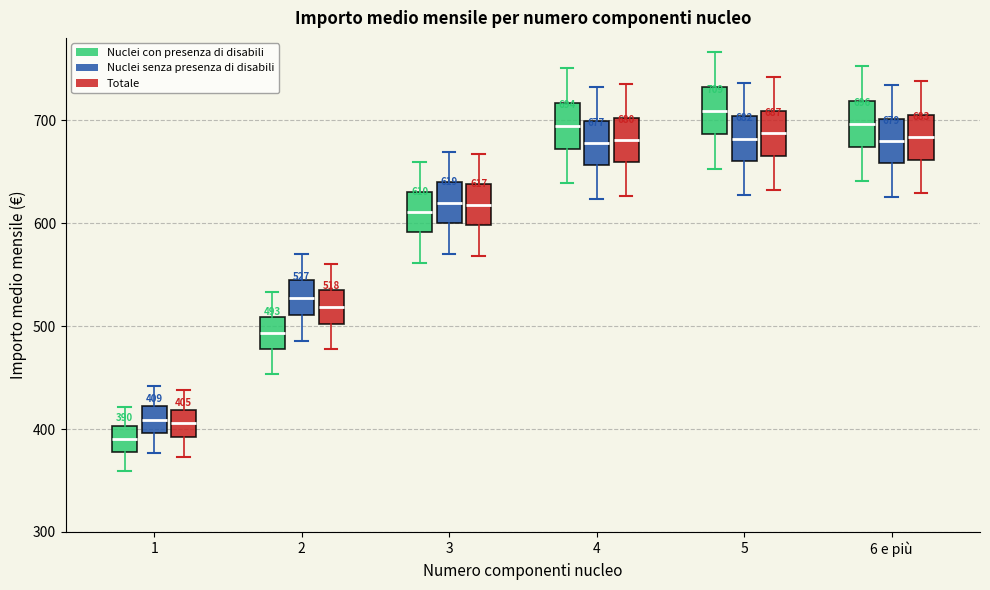

Which box's median line is the lowest?

1 (Nuclei con presenza di disabili)